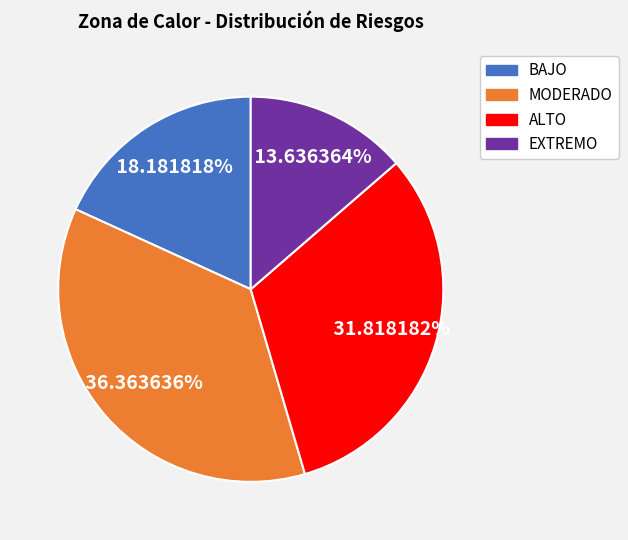

To the nearest percent, what percentage of the pie is ALTO?

32%